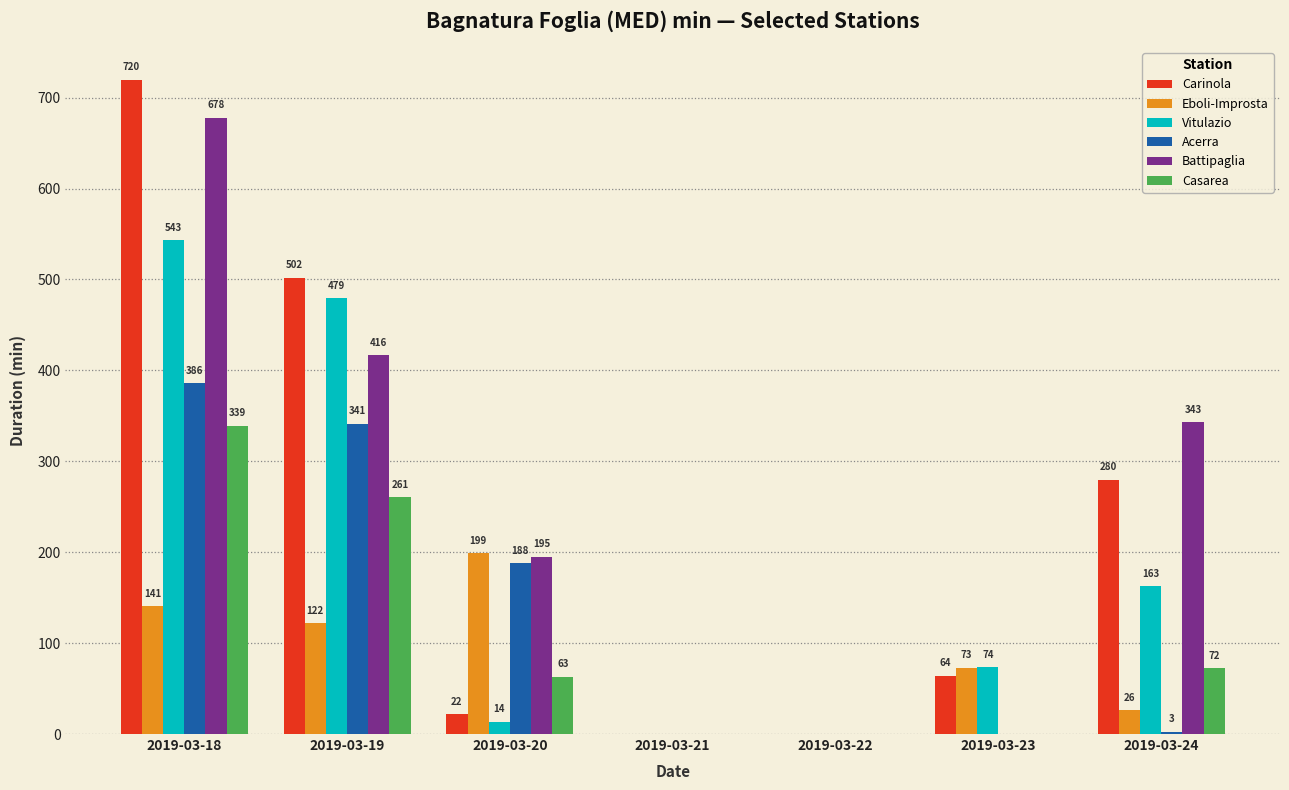

At which label does Casarea first exceed 63?

2019-03-18